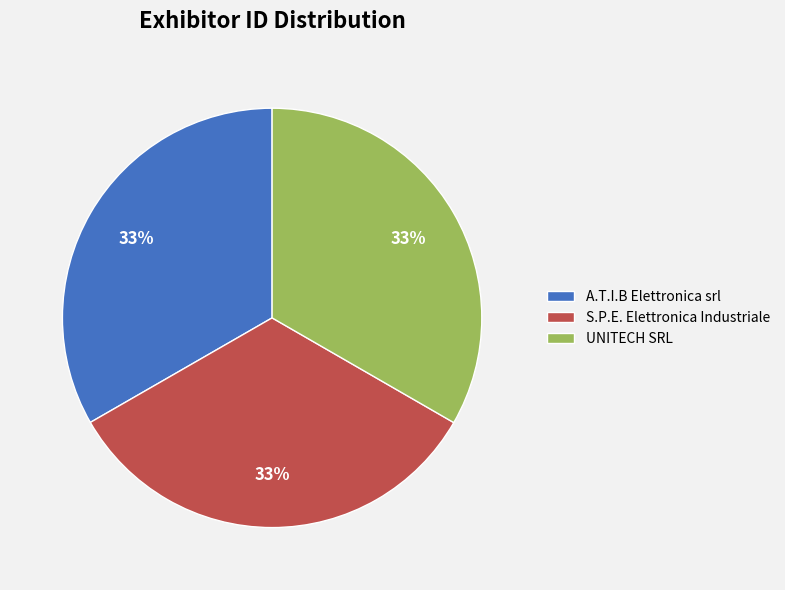

Is there any slice that represents more than half of the pie?

No